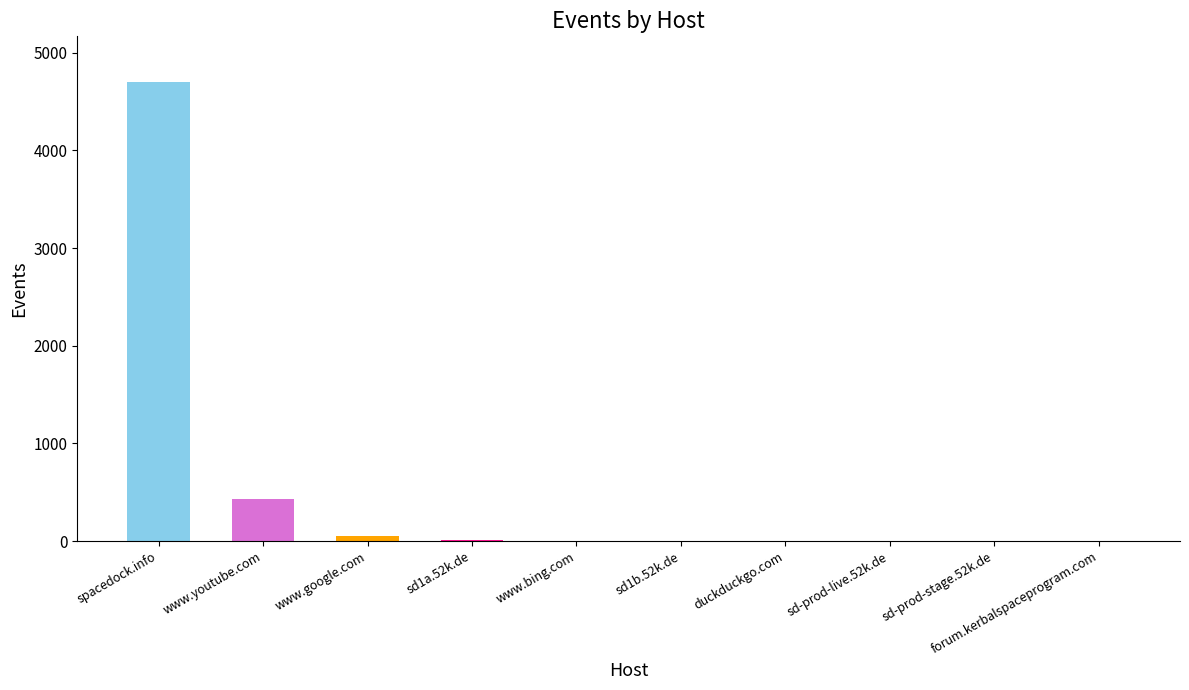

At which label is the value closest to 2349?

www.youtube.com